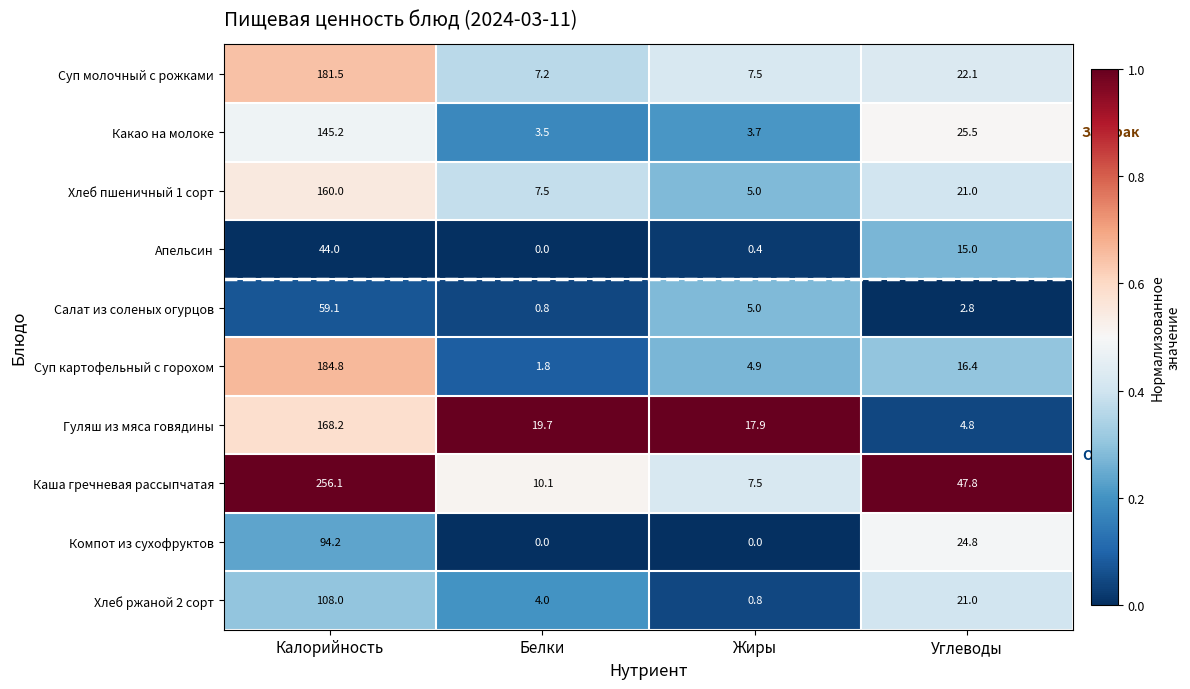

Rank the series by their maximum value, from lowest to highest.

Апельсин, Салат из соленых огурцов, Компот из сухофруктов, Хлеб ржаной 2 сорт, Какао на молоке, Хлеб пшеничный 1 сорт, Гуляш из мяса говядины, Суп молочный с рожками, Суп картофельный с горохом, Каша гречневая рассыпчатая